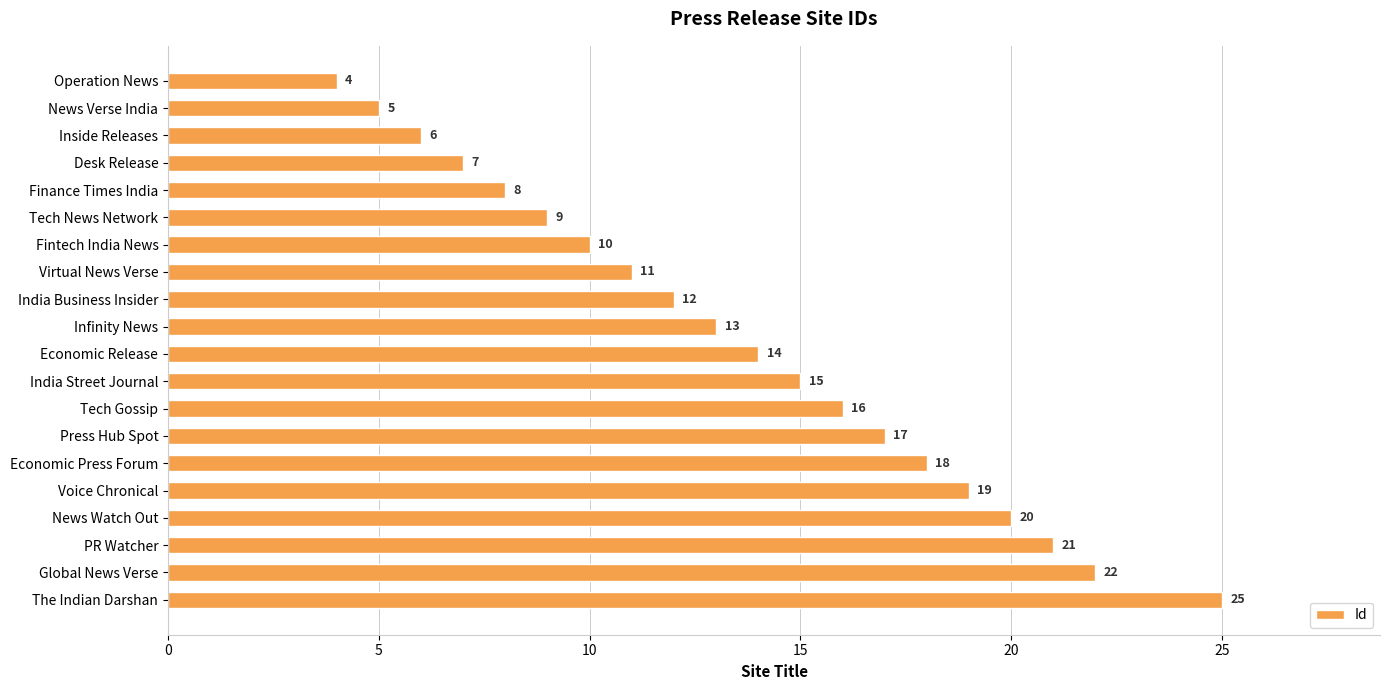

At which label is the value closest to 14?

Economic Release